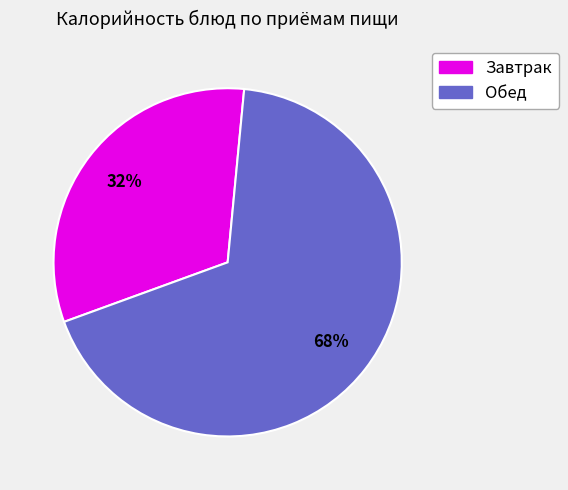

To the nearest percent, what is the difference between the largest and smallest slice percentages?

36%